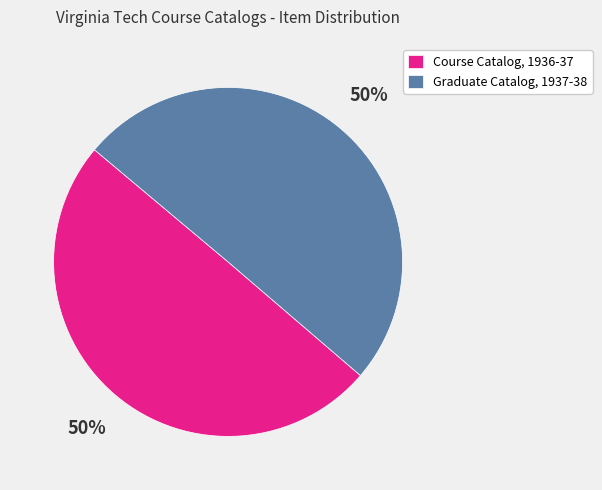

Is the sum of Graduate Catalog, 1937-38 and Course Catalog, 1936-37 greater than half?

Yes